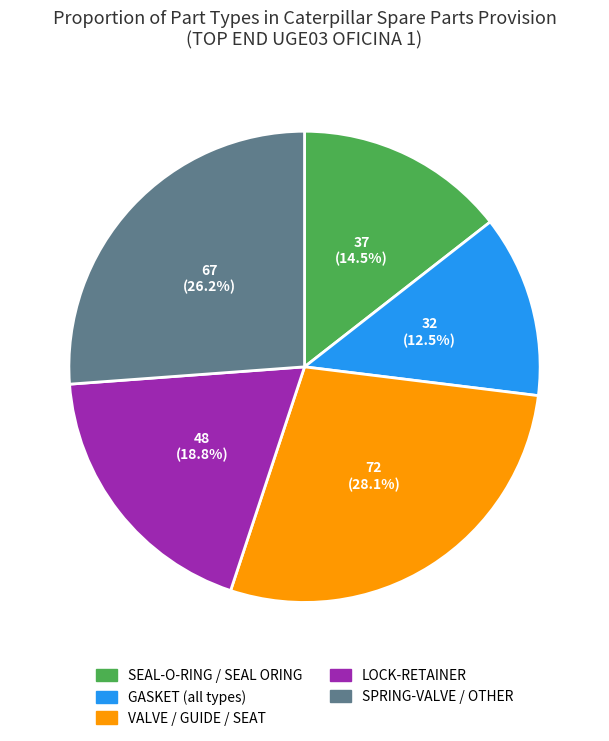

How many slices are in this pie chart?

5